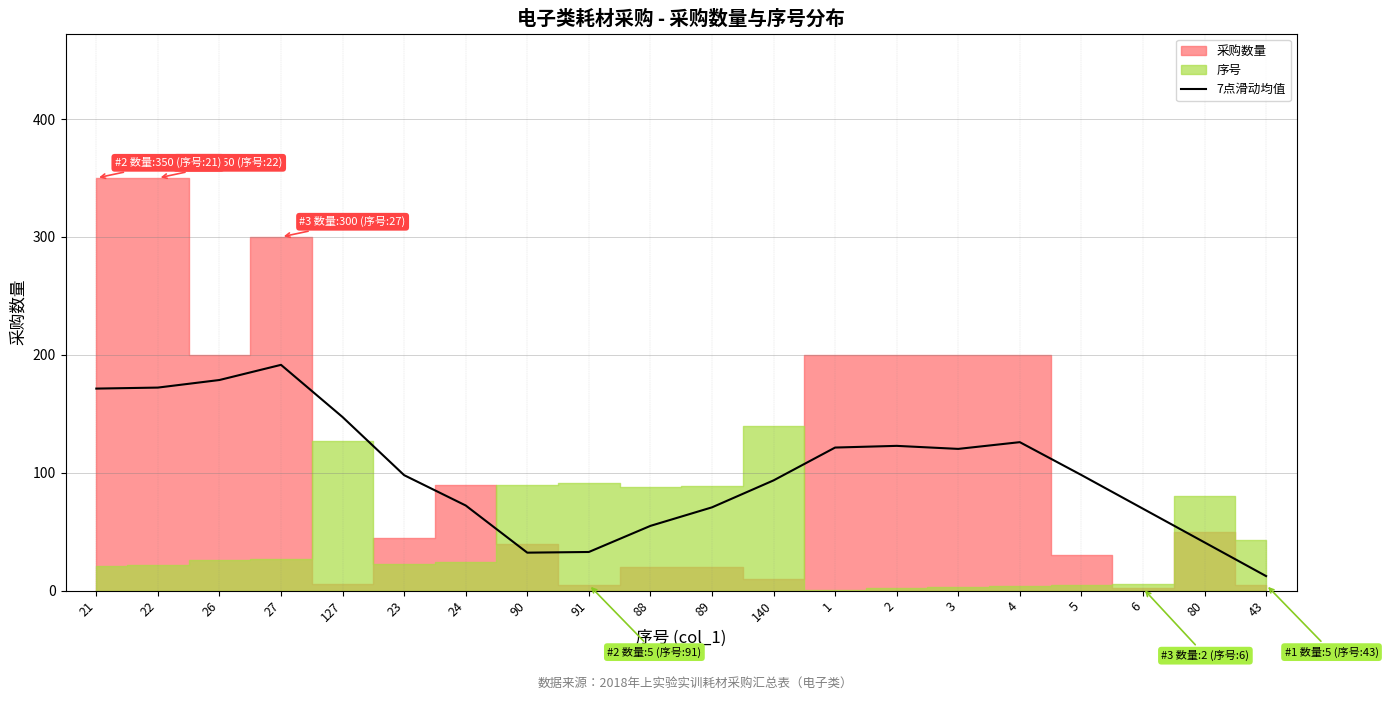

Does the chart display data point markers on the line(s)?

No